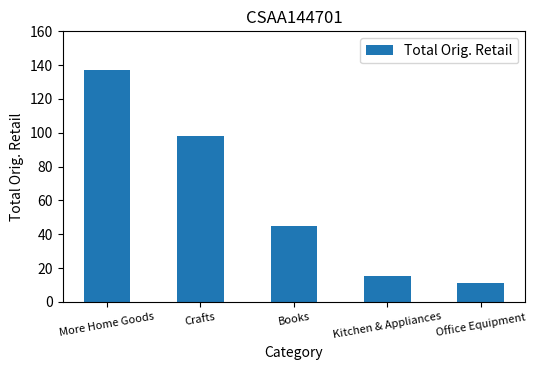

Reading right to left, extract all data points from this chart.

11.0	15.0	45.0	97.9	137.2